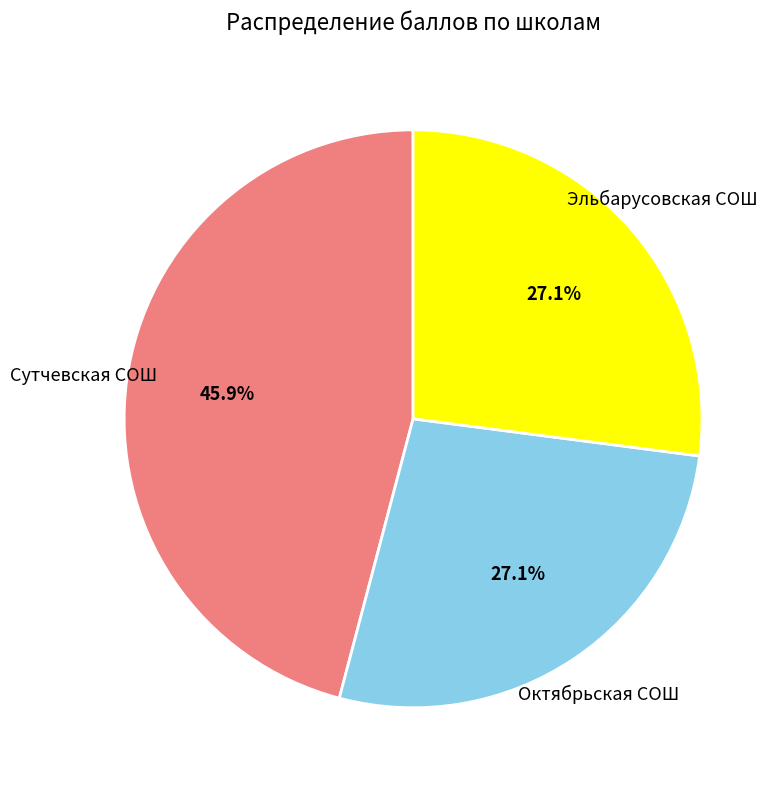

Is there a majority slice in this chart?

No